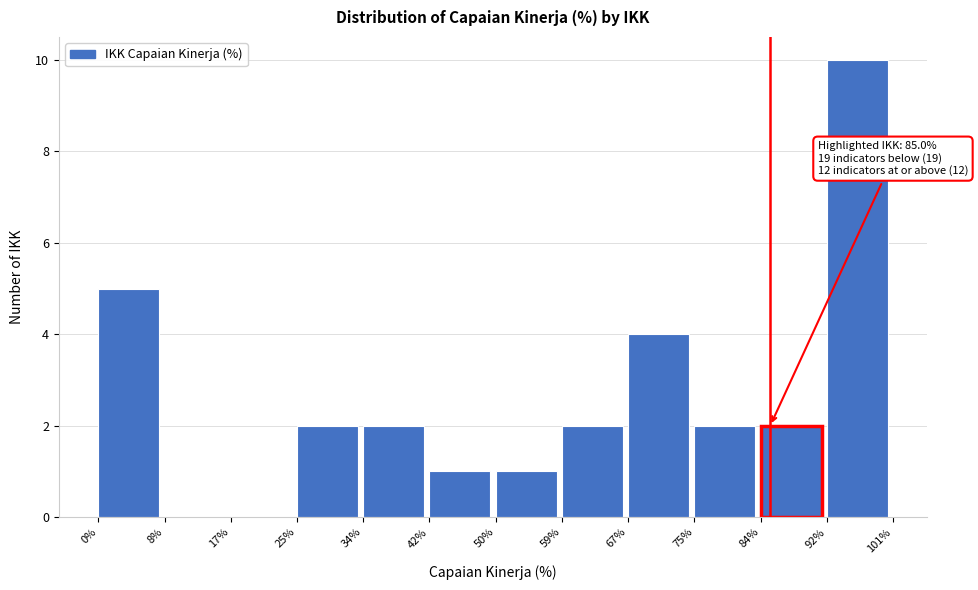

Which range on the x-axis has the tallest bar?

92% to 101%